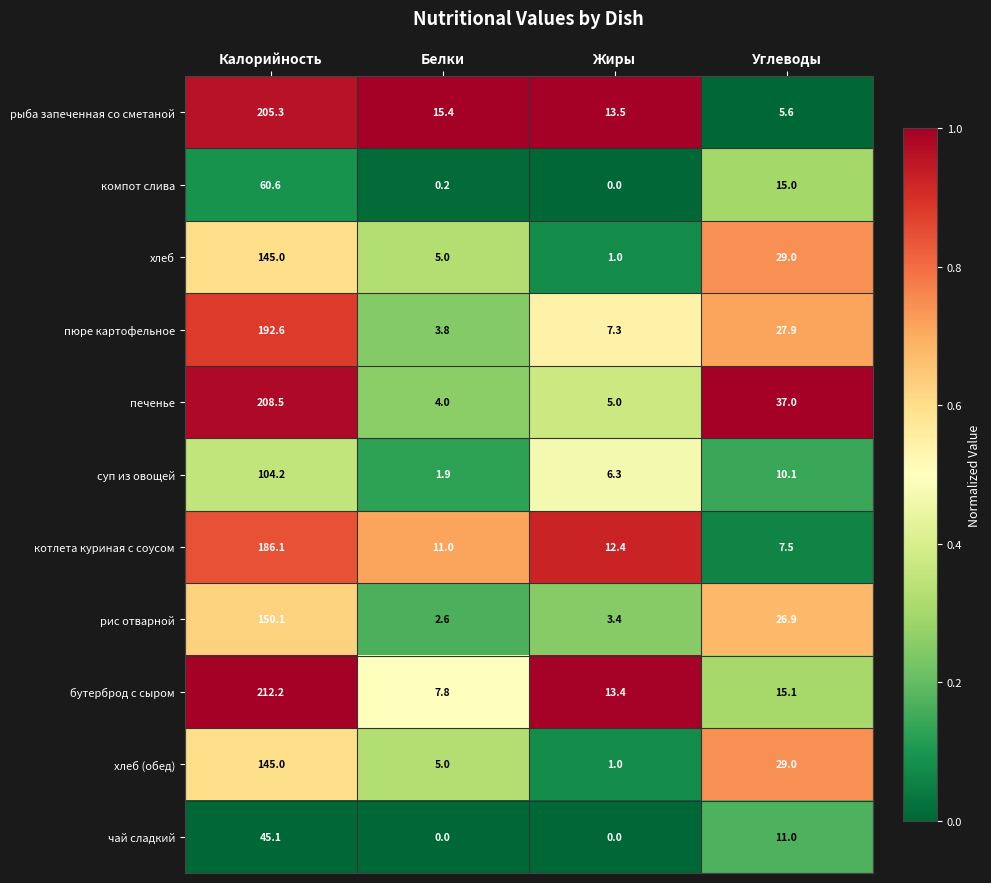

Which series has the largest total across all categories?

печенье